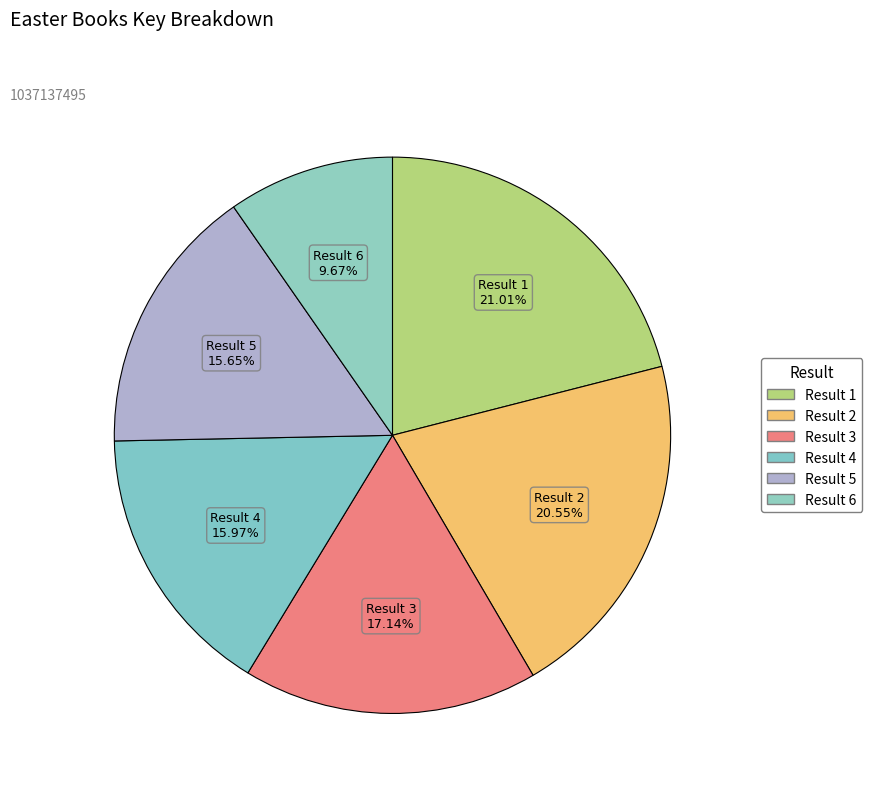

Rank the categories by value from lowest to highest.

6, 5, 4, 3, 2, 1